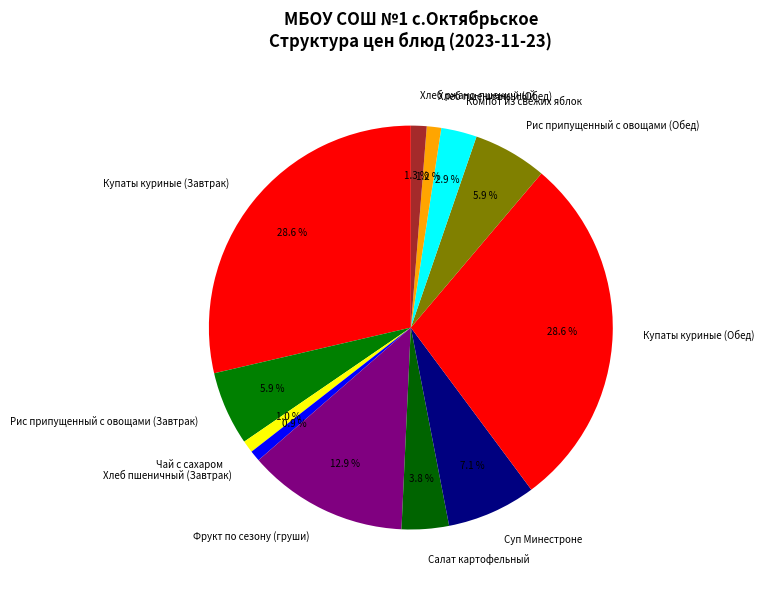

Count the number of slices in the pie.

12